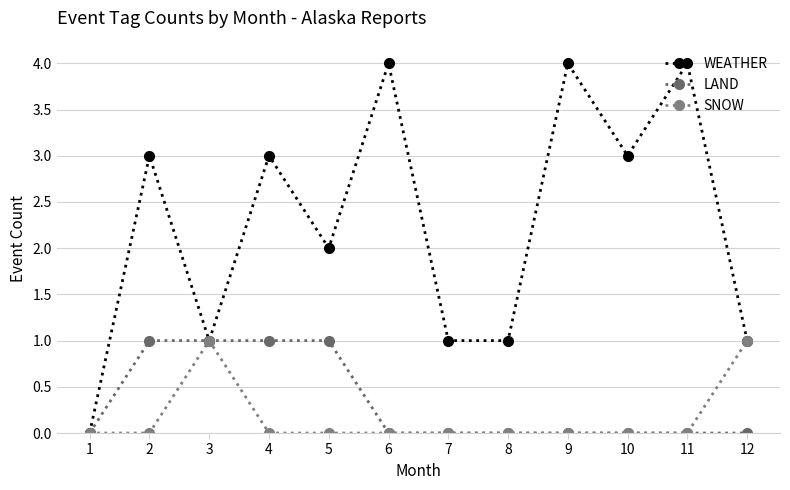

True or false: WEATHER and LAND intersect in this chart.

False